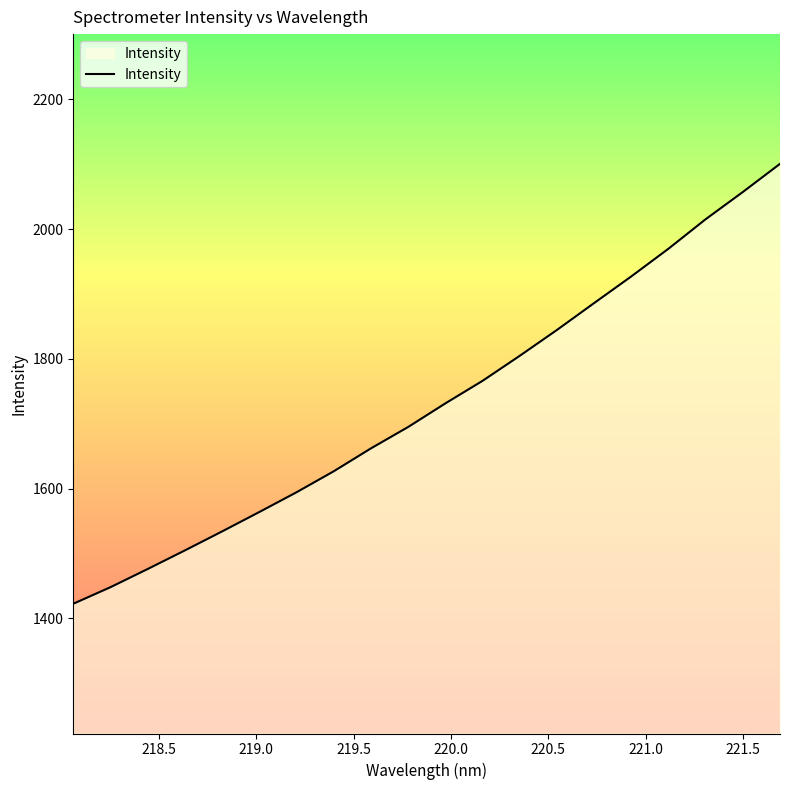

What is the smallest value displayed?

1422.3